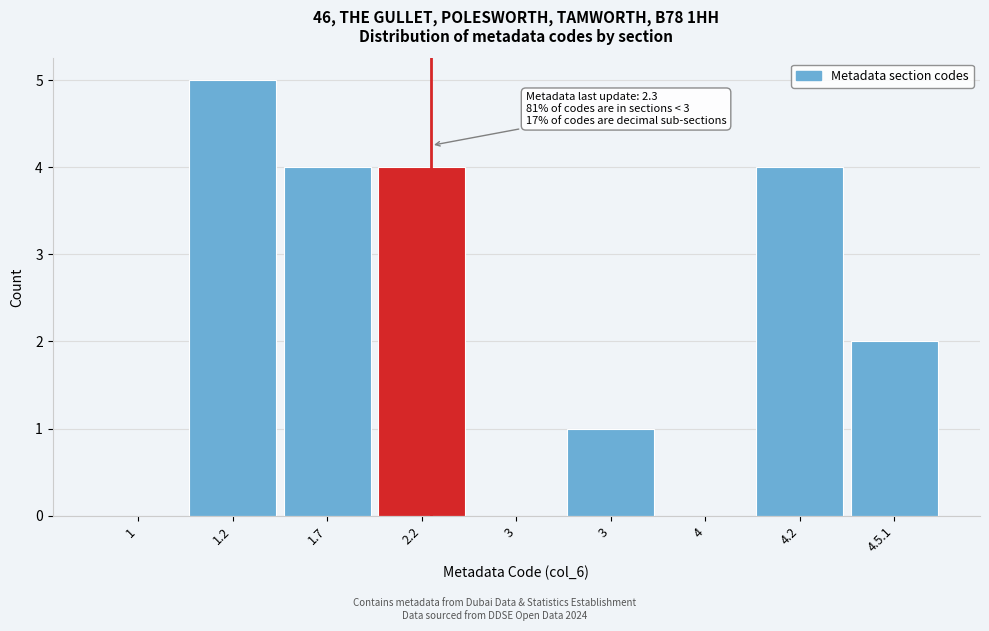

Count the number of data series in this chart.

1